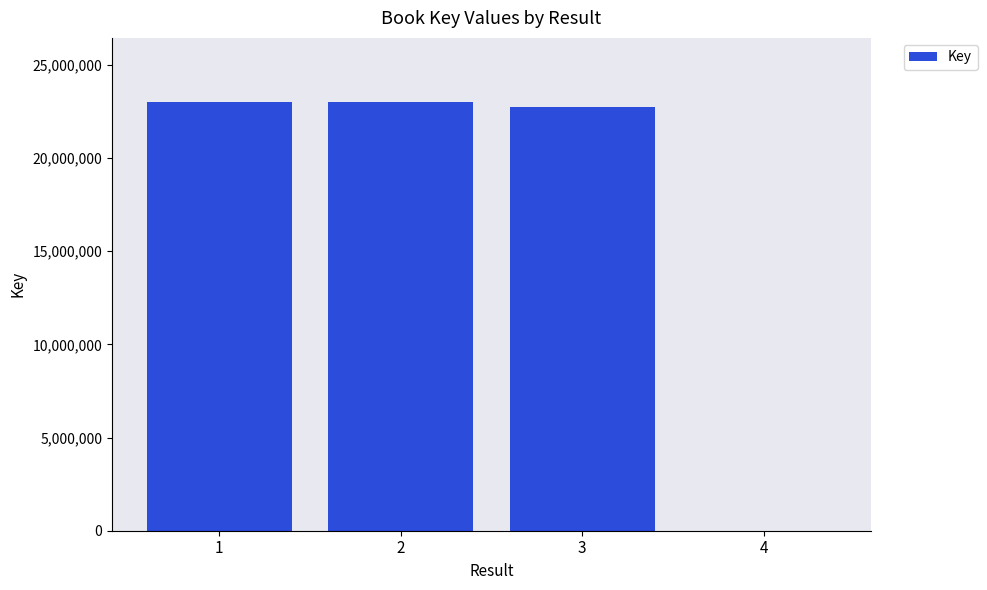

Approximately how many times larger is the value at 3 compared to 2?

1.0